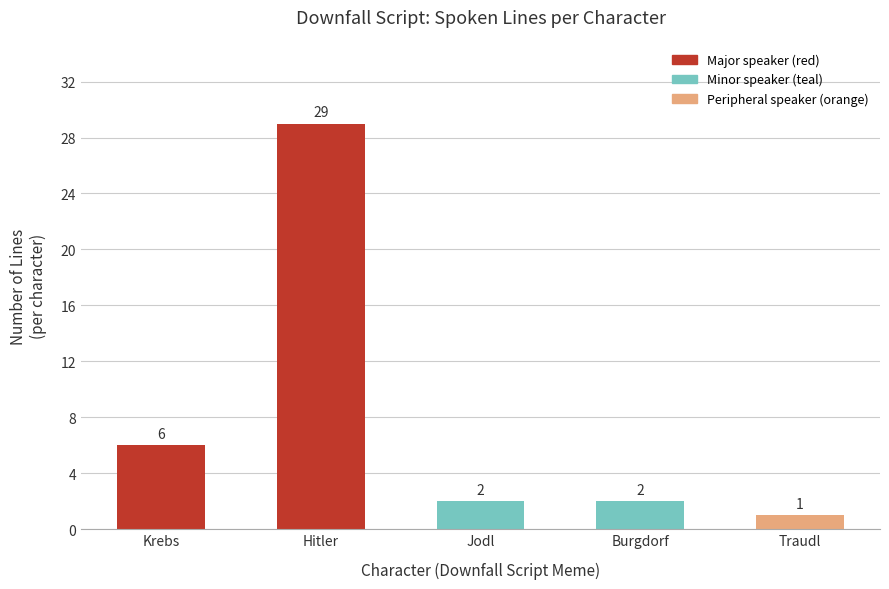

How many categories are shown in the chart?

5